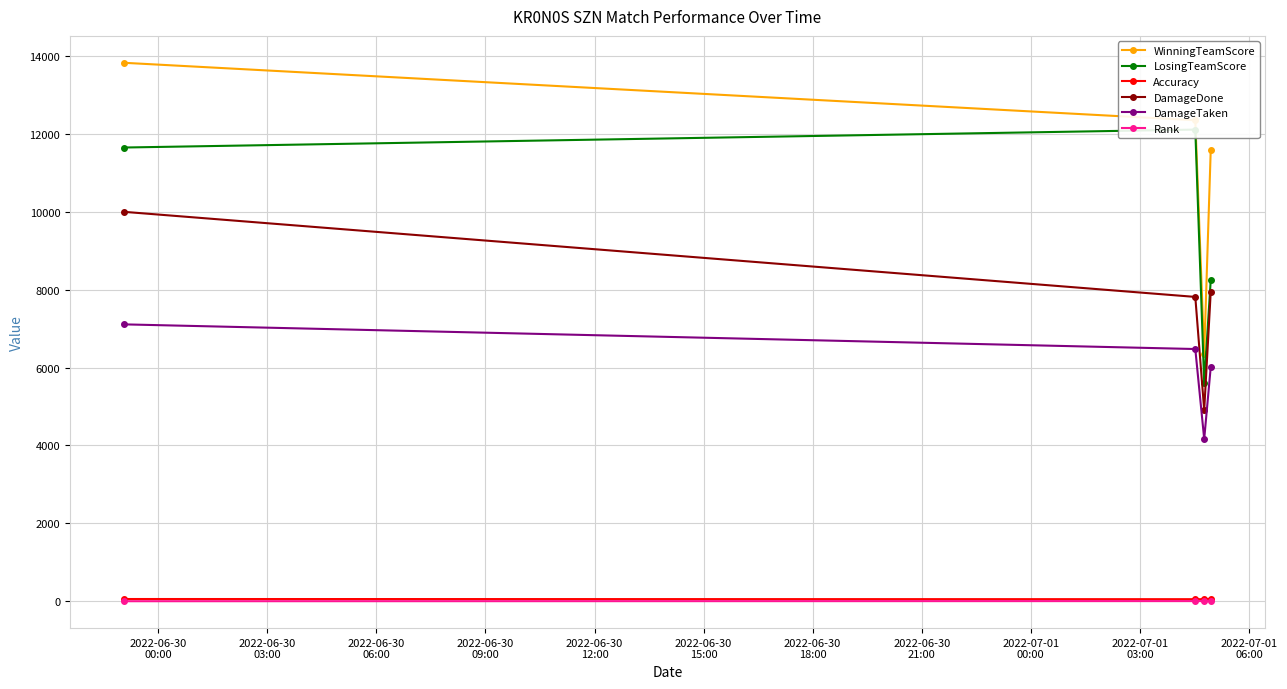

Rank the series by their maximum value, from lowest to highest.

Rank, Accuracy, DamageTaken, DamageDone, LosingTeamScore, WinningTeamScore